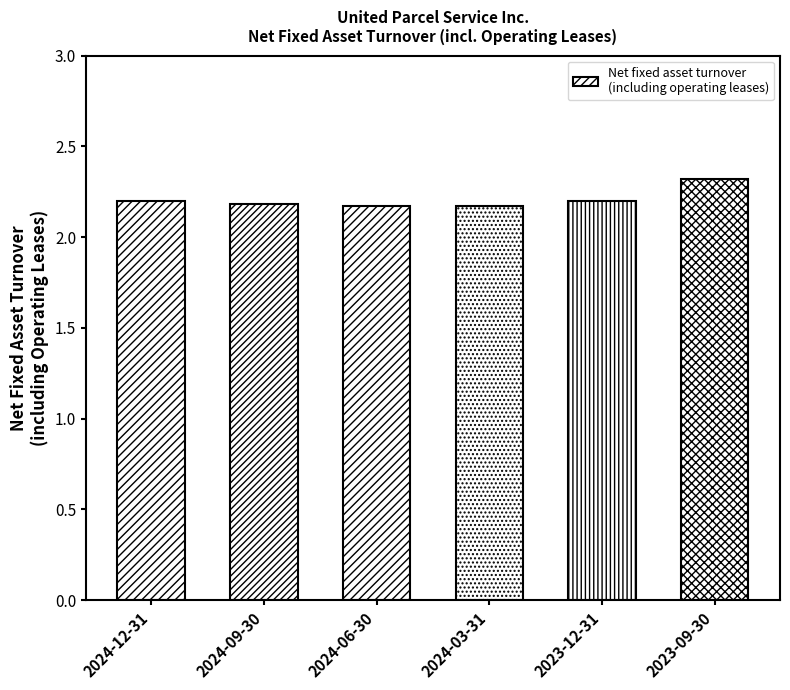

Approximately how many times larger is the value at 2024-12-31 compared to 2024-09-30?

1.0